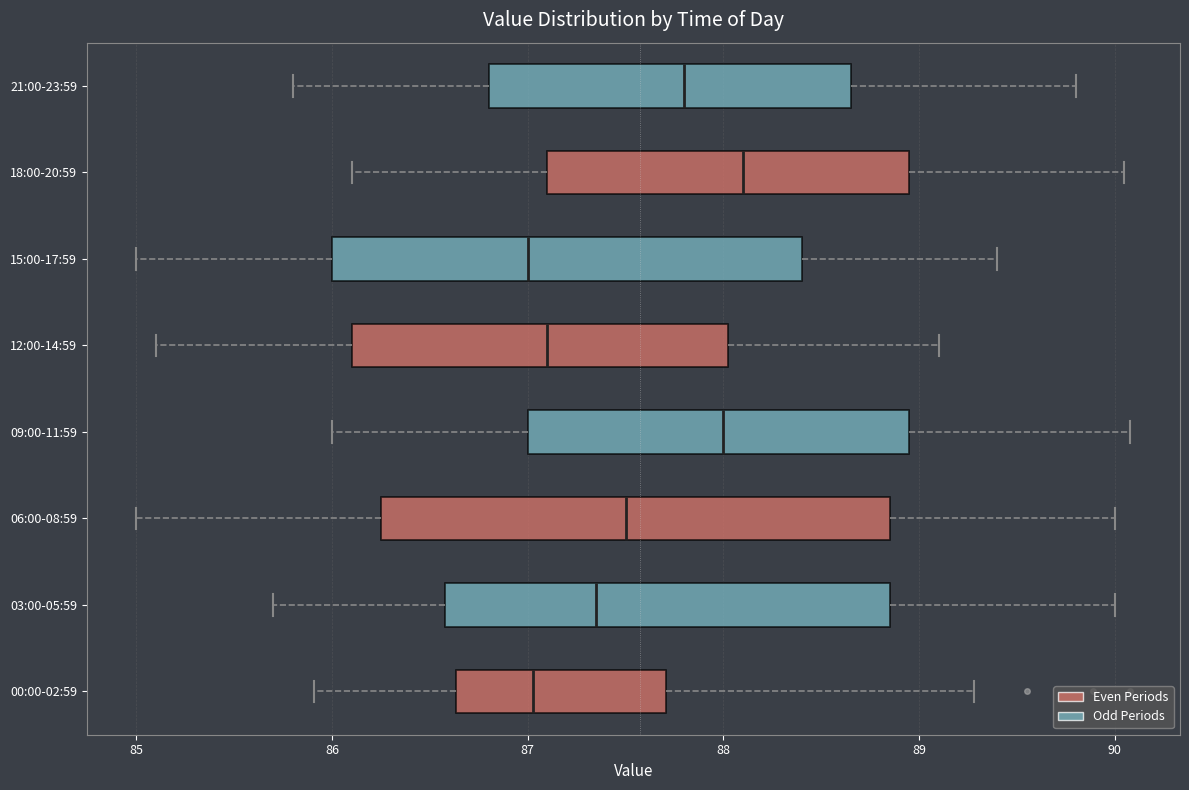

Comparing the boxes themselves (not the whiskers), which one is the widest?

06:00-08:59